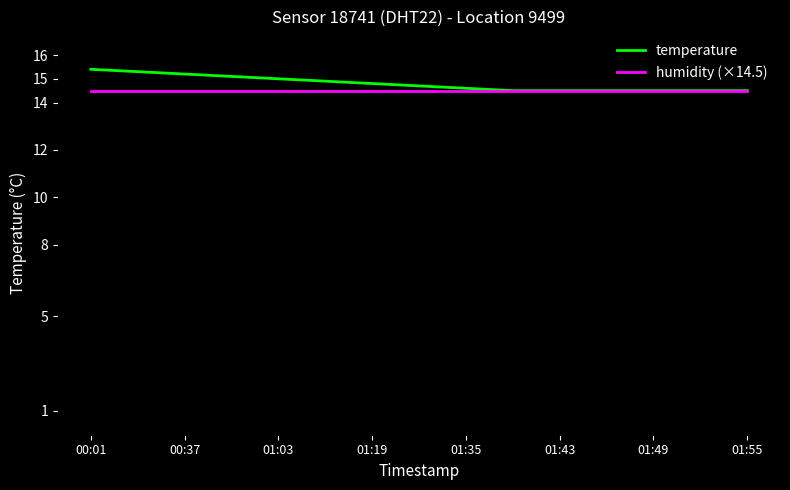

Rank the series by their maximum value, from lowest to highest.

humidity (×14.5), temperature